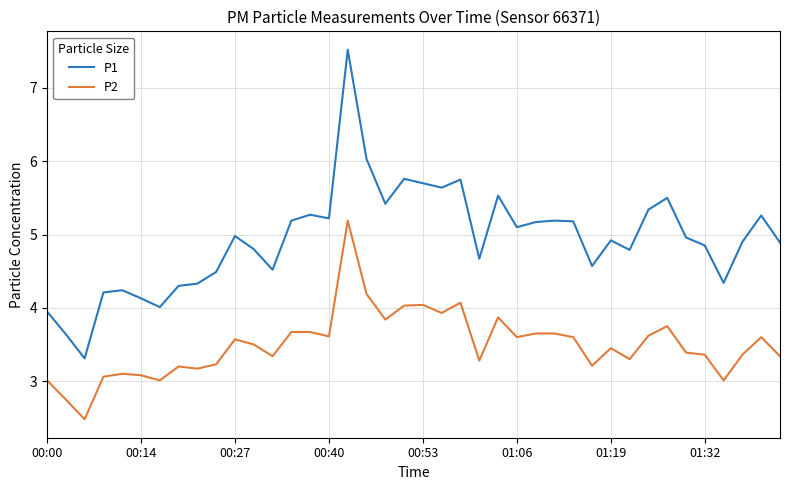

True or false: P2 and P1 cross at least once.

False